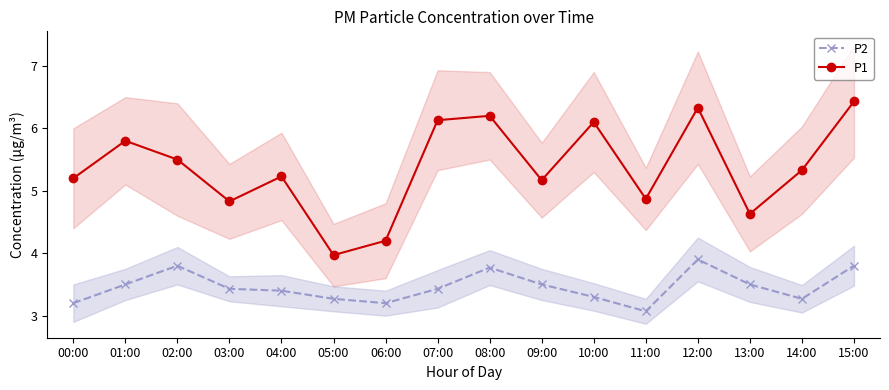

How many series are shown in this chart?

2